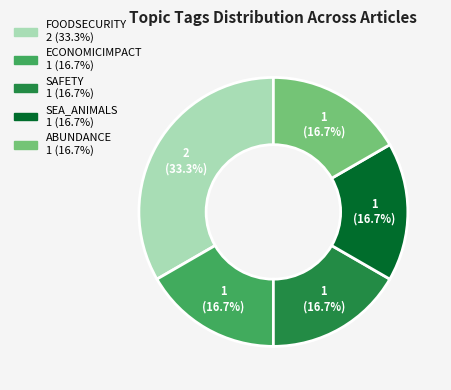

What percentage is NOT represented by ECONOMICIMPACT?

83.3%